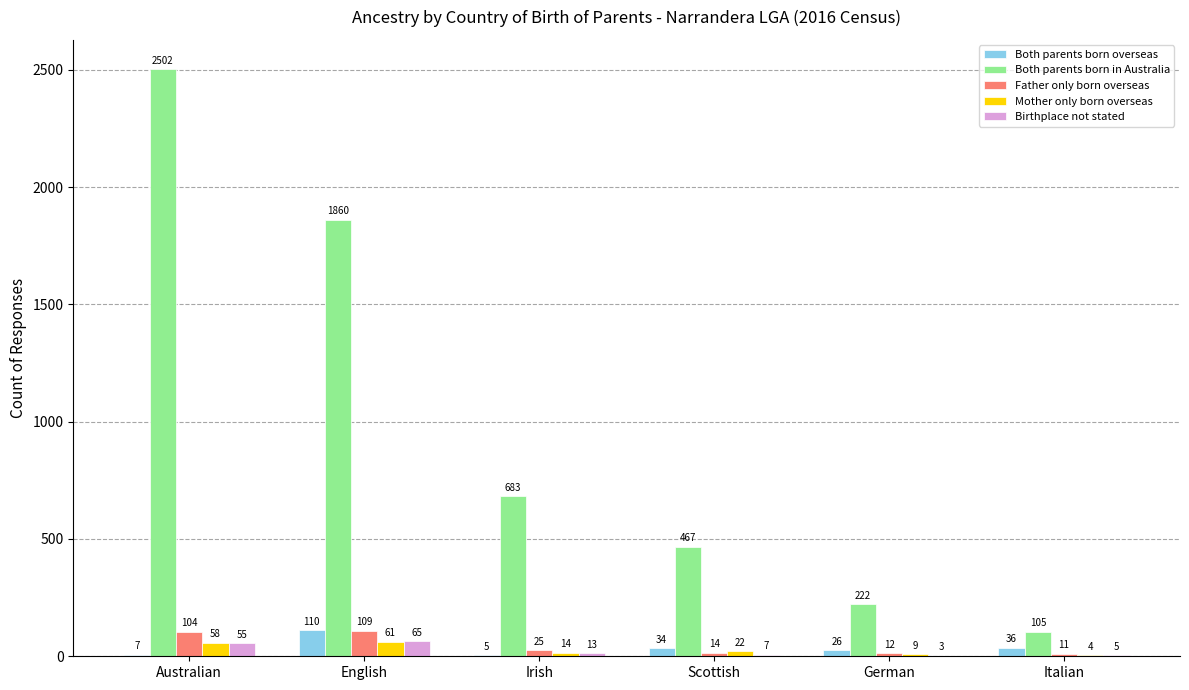

Between Australian and Italian, which series saw the biggest shift?

Both parents born in Australia